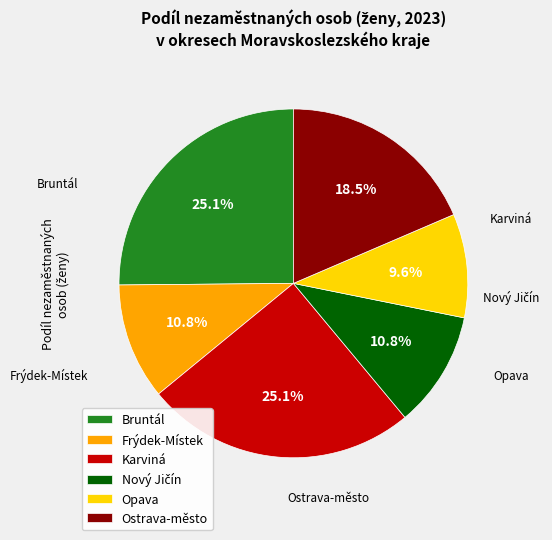

Does Ostrava-město represent more than half of the total?

No